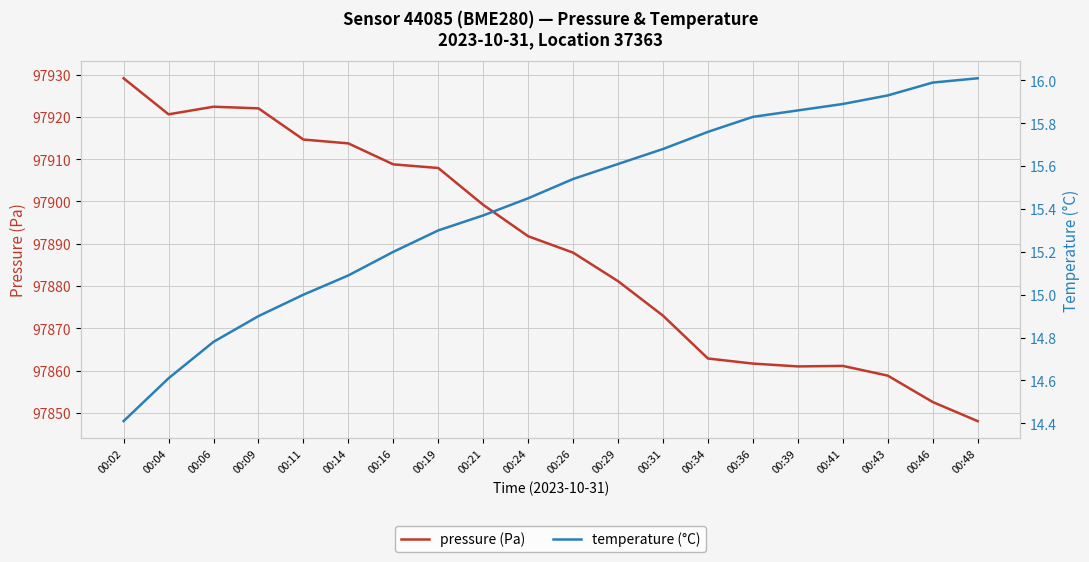

How many lines are shown in the chart?

2